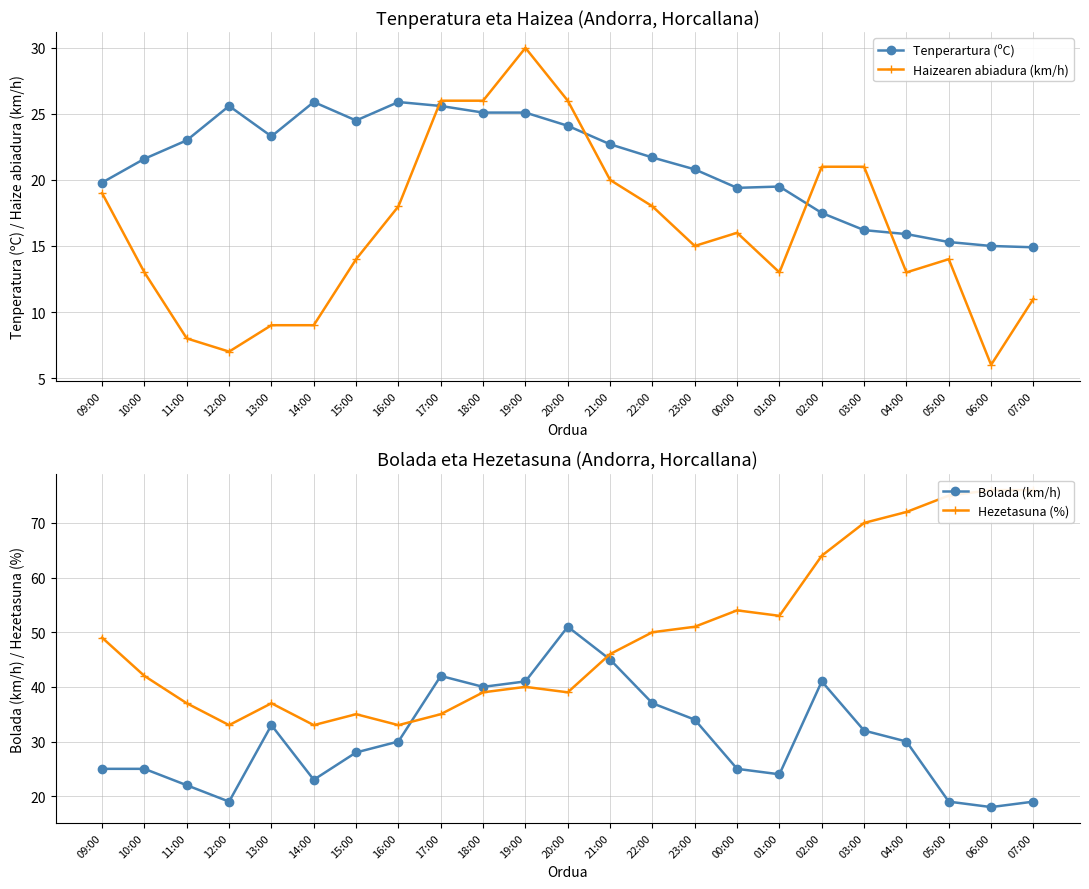

List the series in order of their peak value, lowest first.

Tenperartura (ºC), Haizearen abiadura (km/h), Bolada (km/h), Hezetasuna (%)